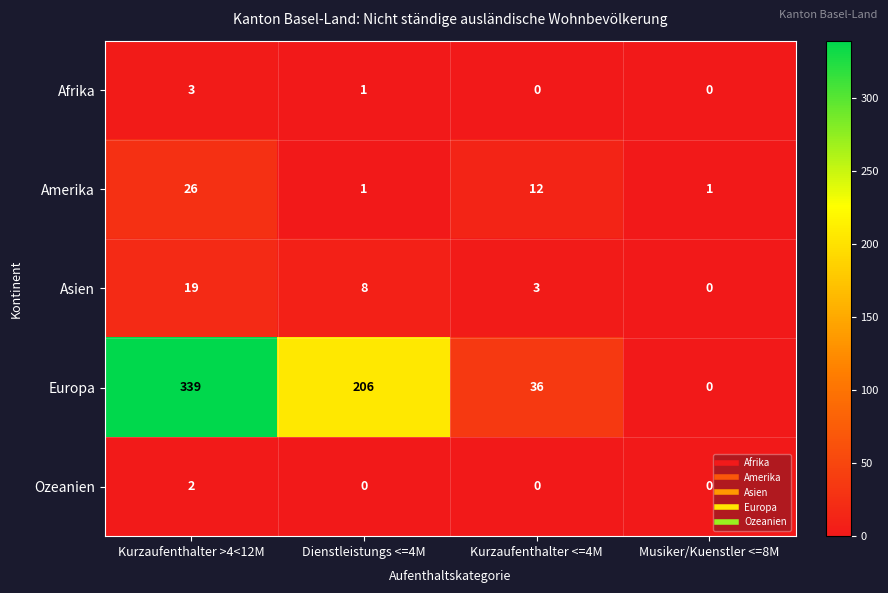

Count the Afrika values in the range 0 to 3.

4